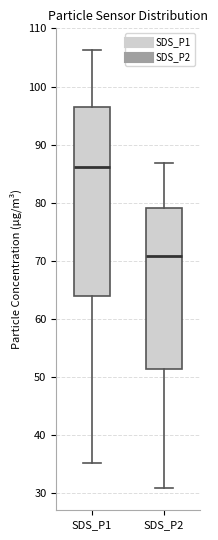

Where does the lower whisker of the box for SDS_P2 end on the y-axis? The values are not printed on the chart, so give them approximately, as read against the axis.

31